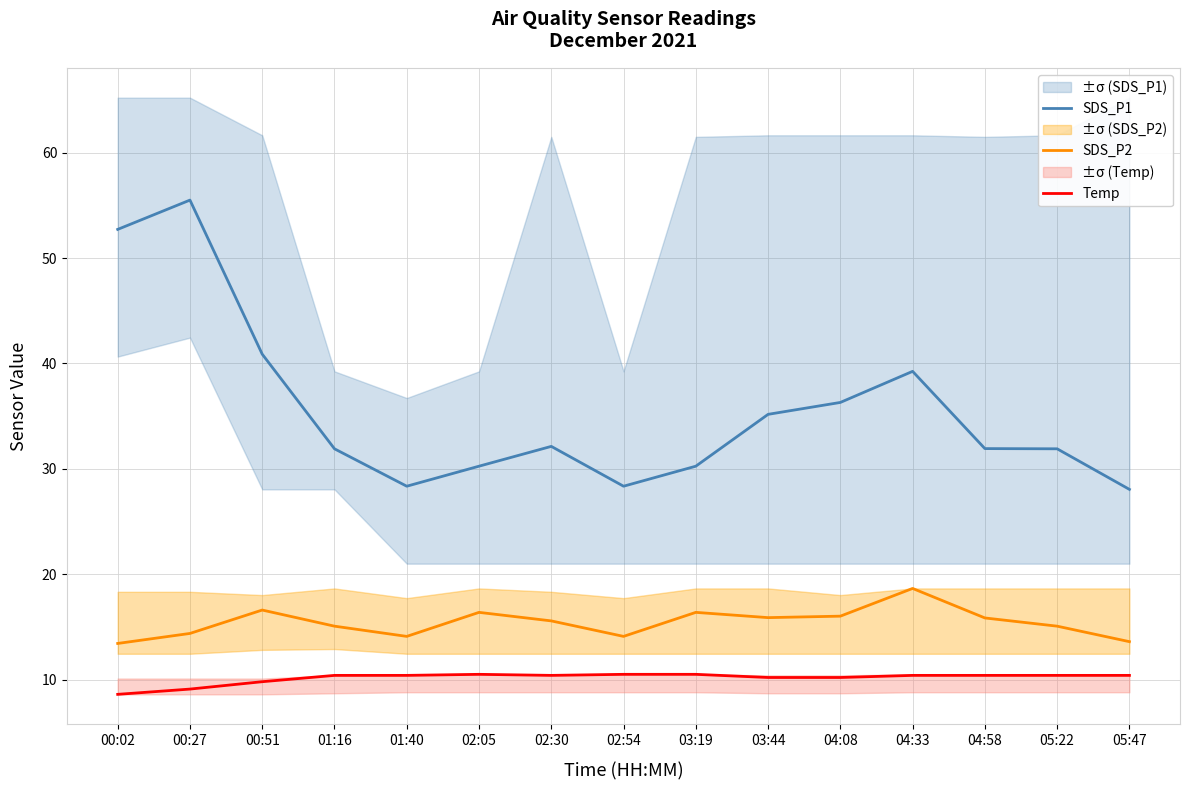

Between 00:02 and 00:27, which series saw the biggest shift?

SDS_P1